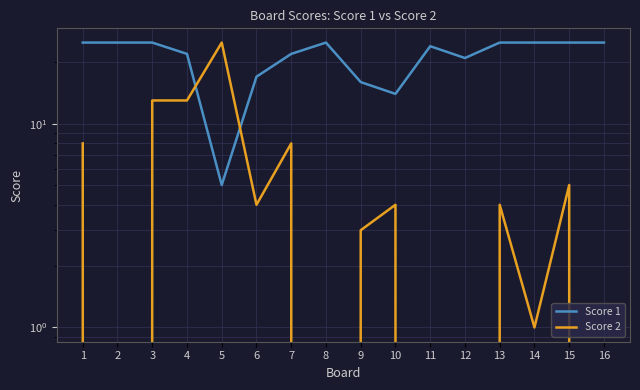

What is the value of the Score 1 point at the 10th from the left?

14